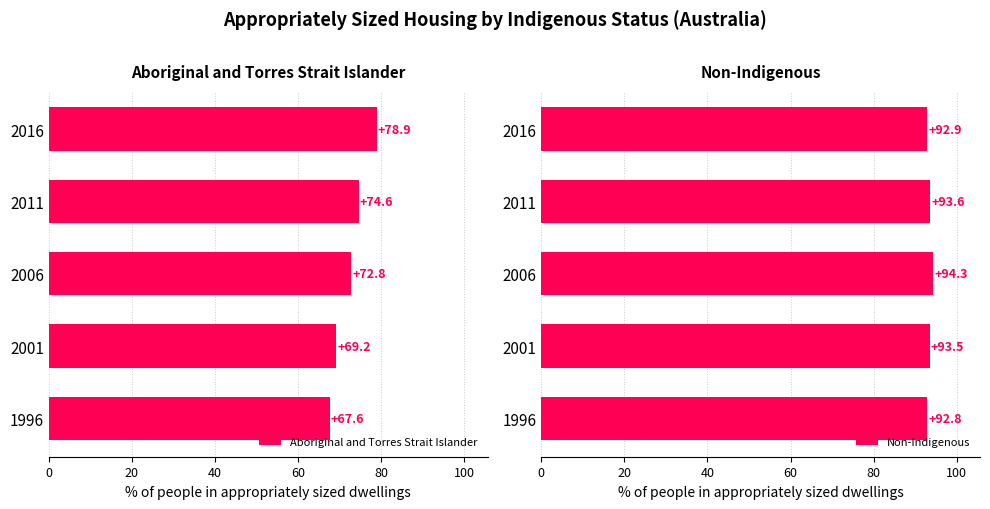

The Non-Indigenous series shows 151.5 at 2016. True or false?

False